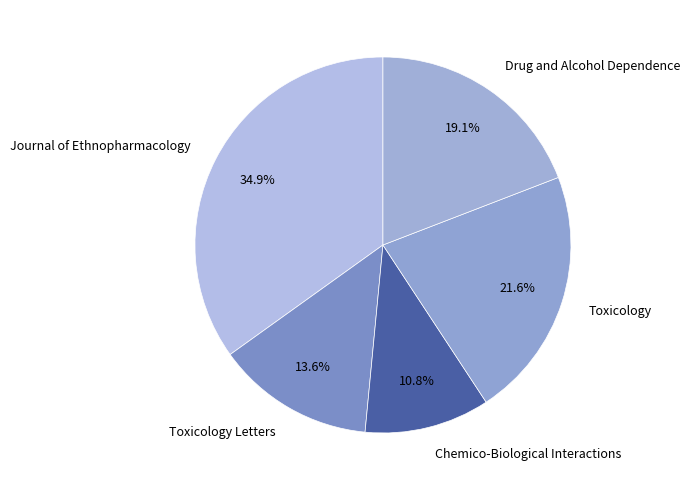

Is it true that Toxicology is 13% of the pie?

False